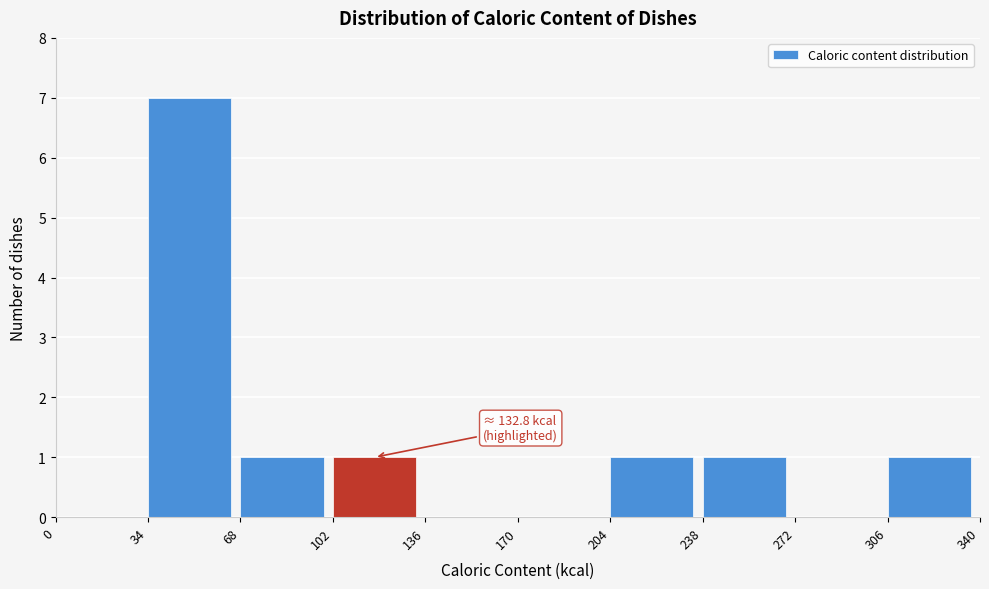

Which range on the x-axis has the tallest bar?

34 to 68